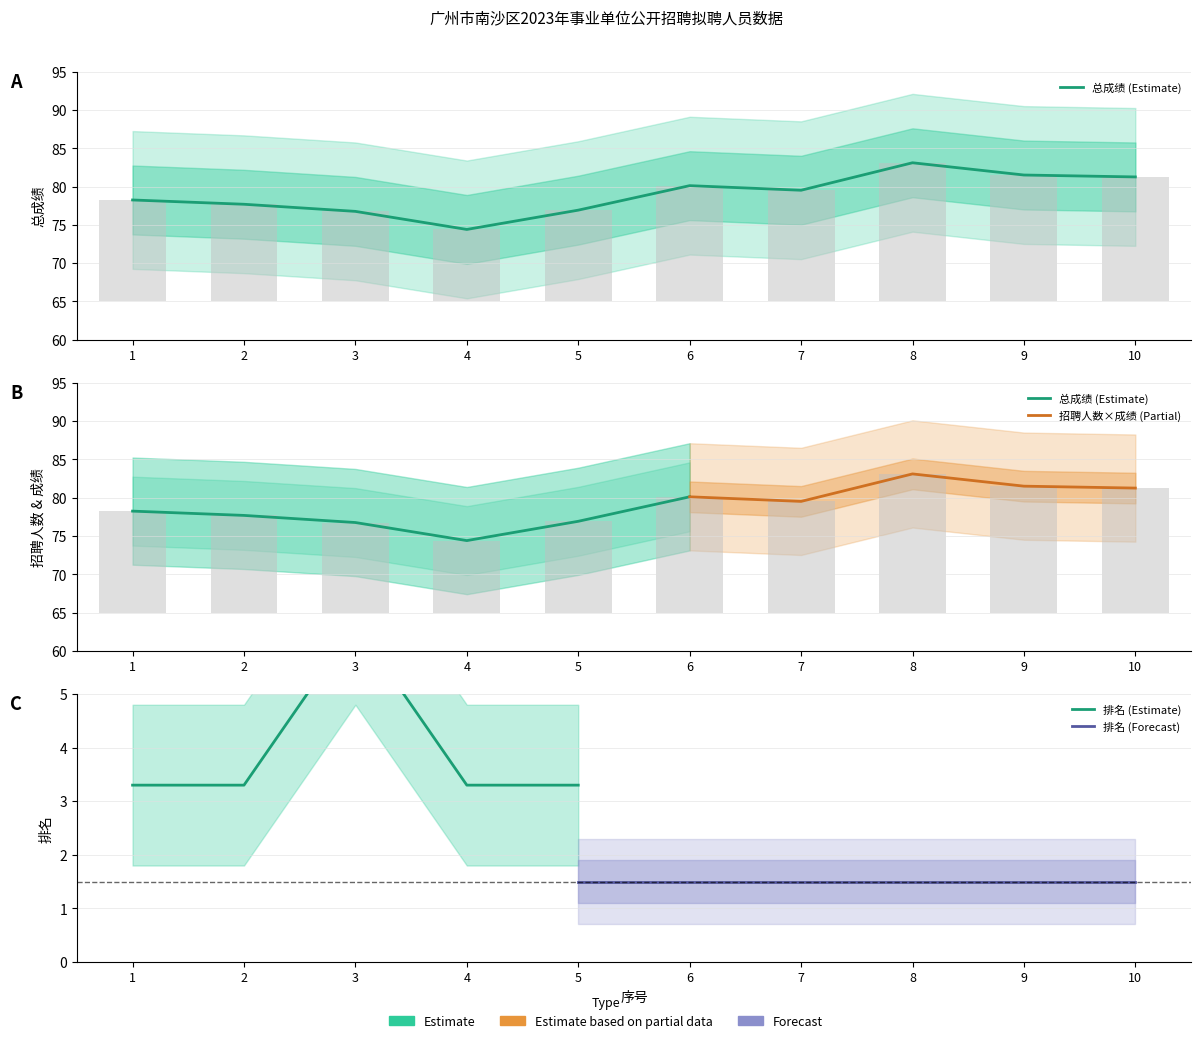

Does the chart contain any negative values?

No